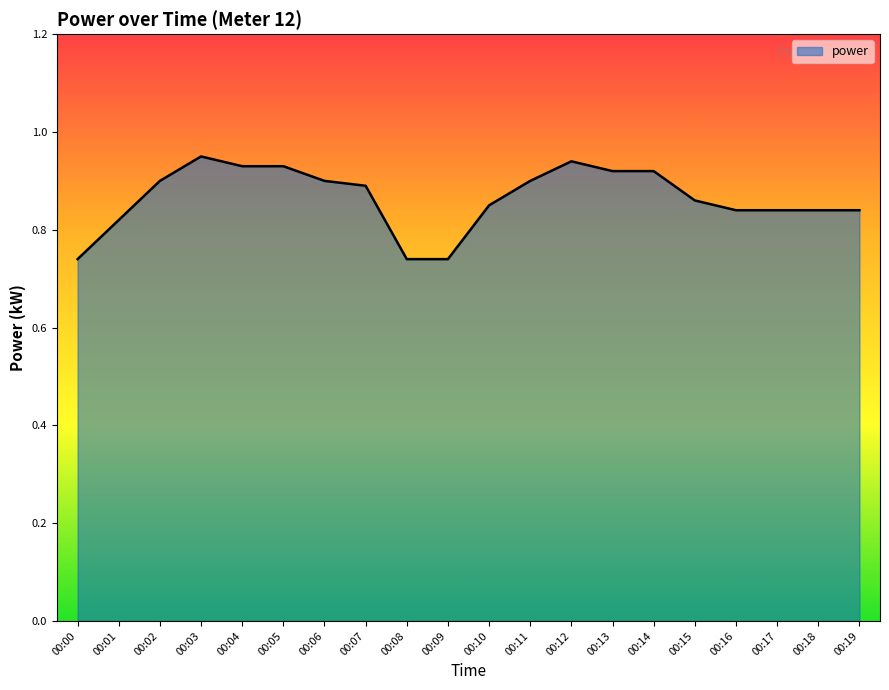

Between 00:03 and 00:16, which is larger?

00:03